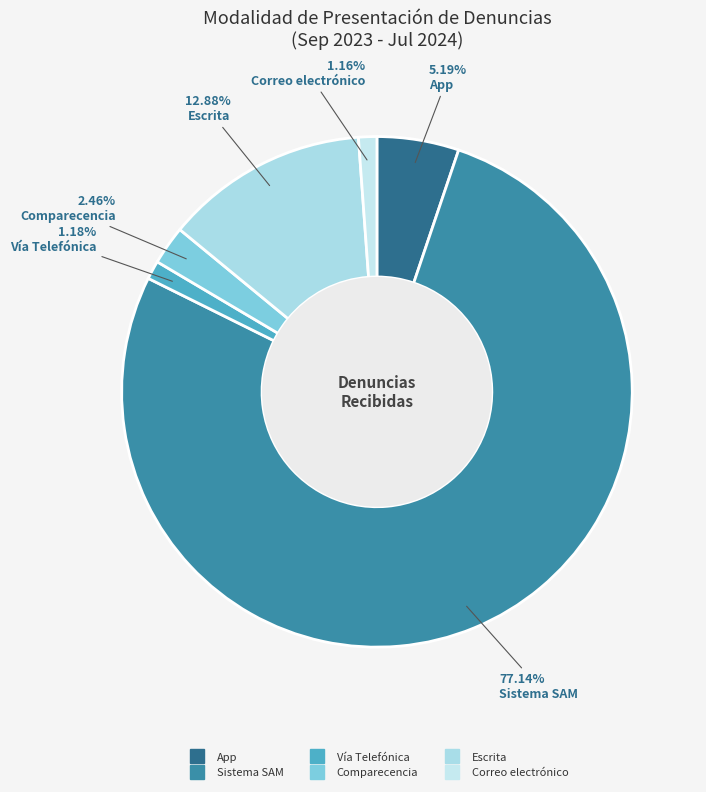

How many segments does this pie chart have?

6